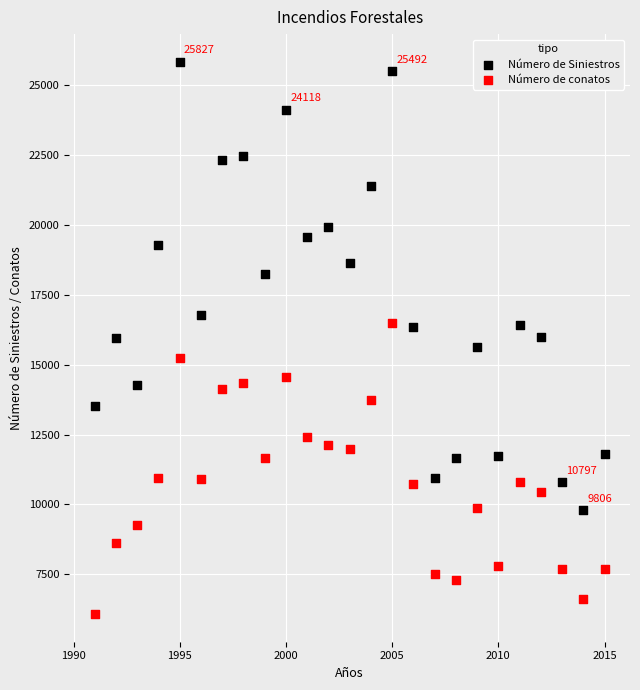

Which series has the widest spread of Y values?

Número de Siniestros